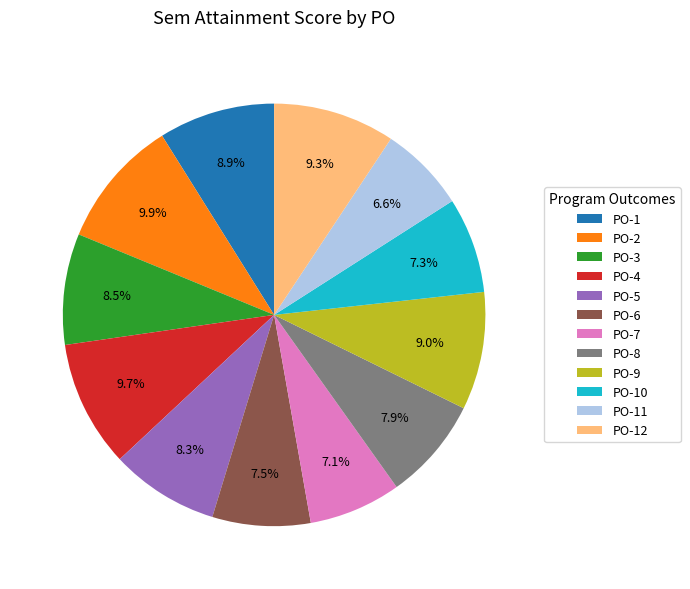

Between PO-2 and PO-11, which is larger?

PO-2